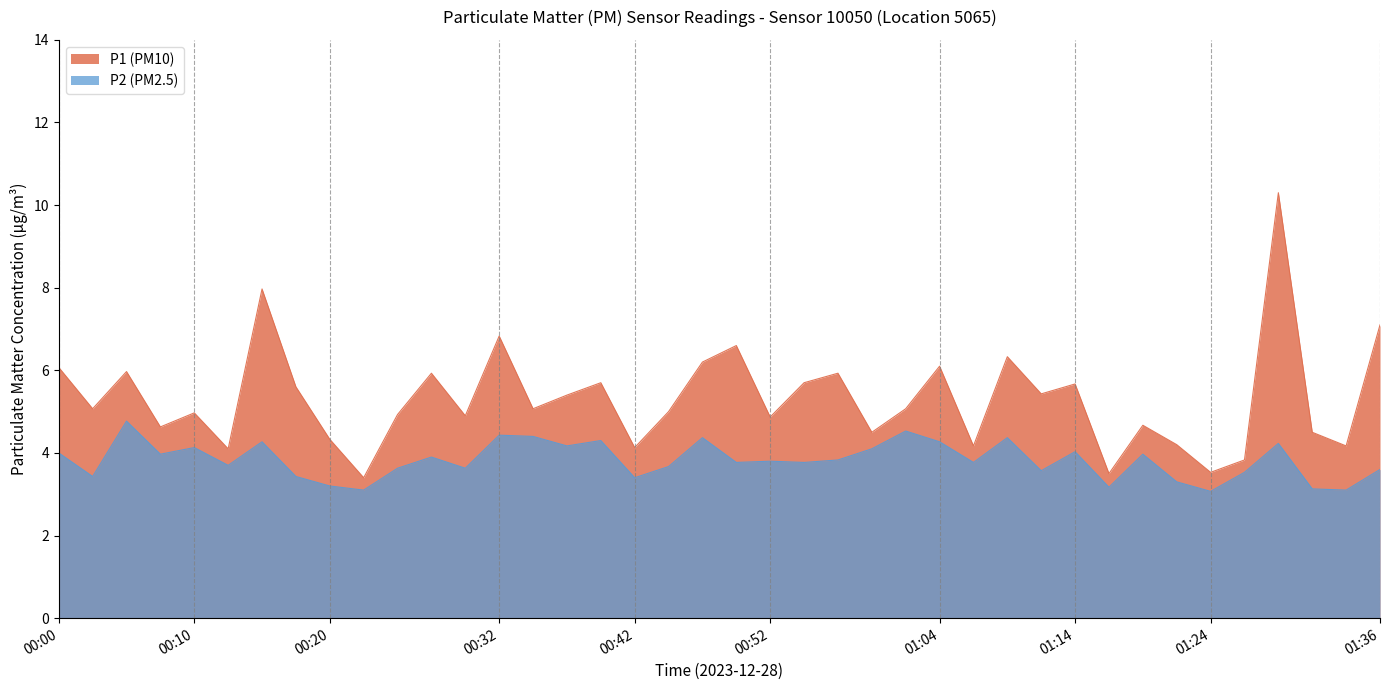

The P1 (PM10) series shows 10.9 at 00:47. True or false?

False